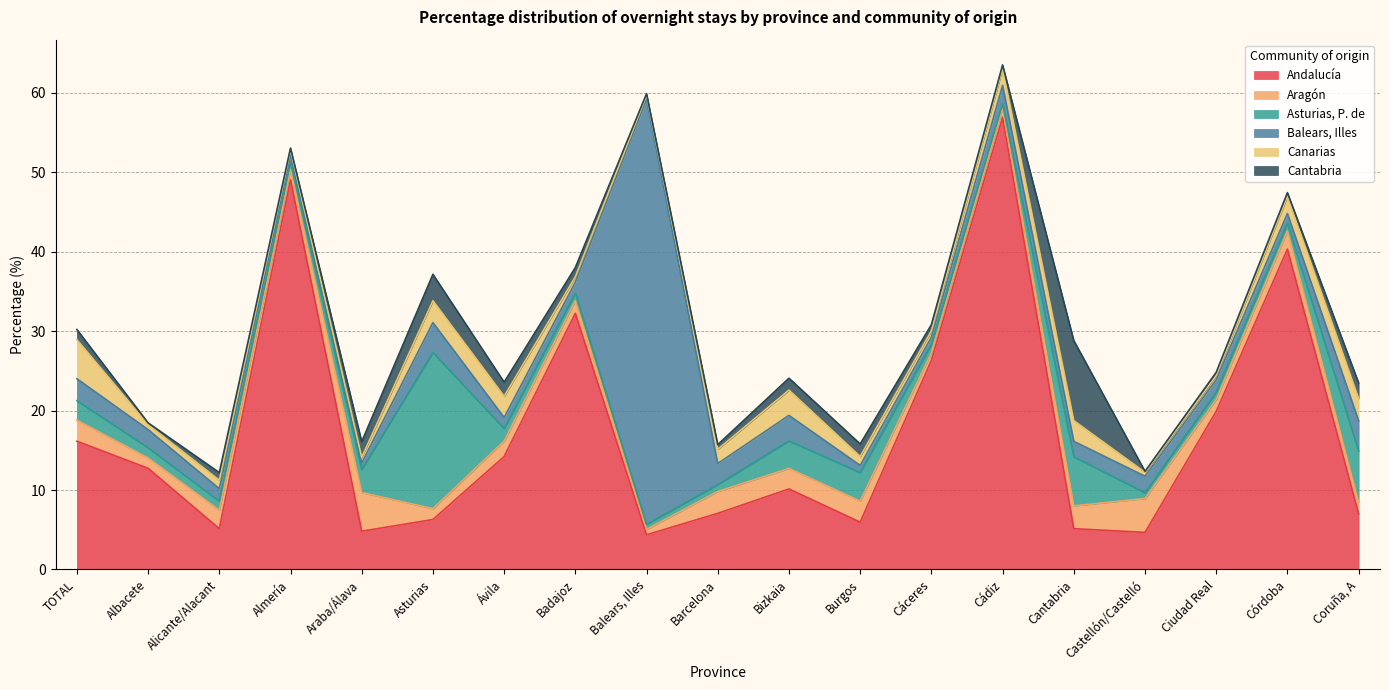

What is the highest value of the Canarias series?

4.9